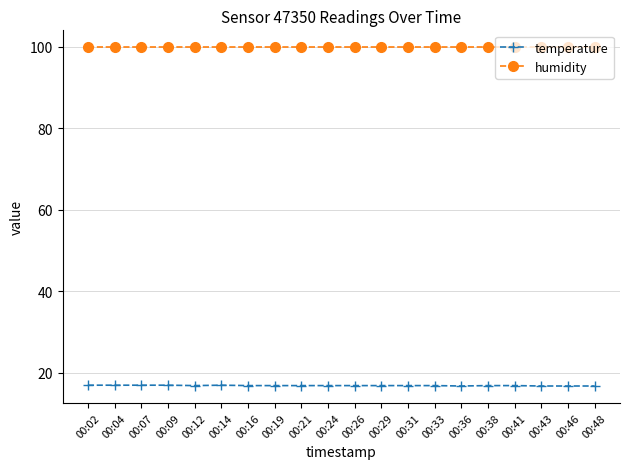

What is the value of the temperature point at the 15th from the left?

16.7